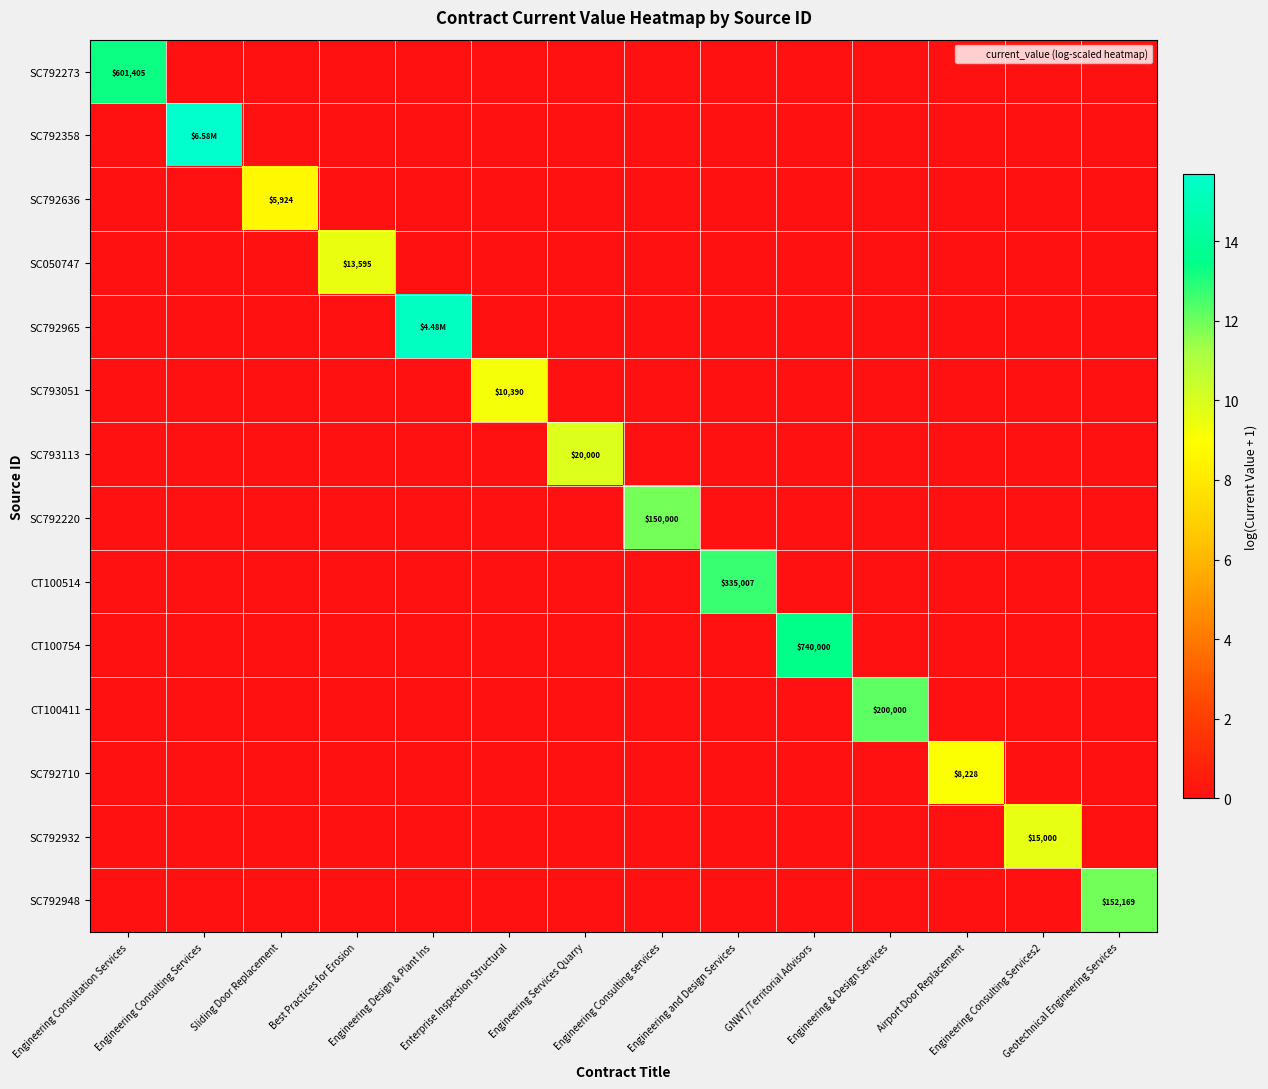

Rank the series at Engineering and Design Services from highest to lowest value.

CT100514, SC792273, SC792358, SC792636, SC050747, SC792965, SC793051, SC793113, SC792220, CT100754, CT100411, SC792710, SC792932, SC792948